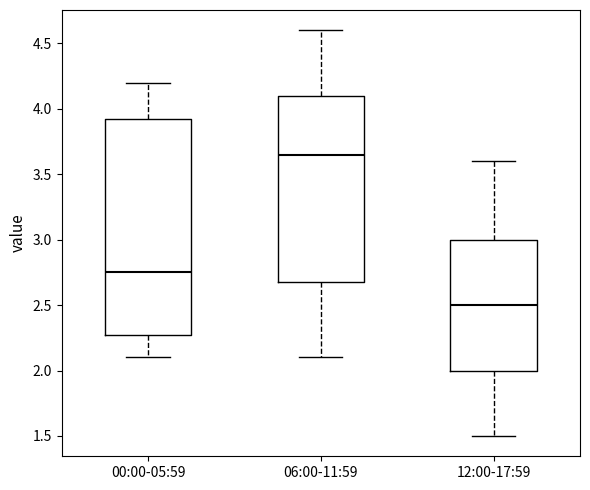

Reading left to right, read every box against the y-axis: the position of its median line, the range the box covers, and the ends of its whiskers. The values are not printed on the chart, so give them approximately, as read against the axis.

00:00-05:59: median 2.75, box 2.30 to 3.95, whiskers 2.10 to 4.20
06:00-11:59: median 3.65, box 2.70 to 4.10, whiskers 2.10 to 4.60
12:00-17:59: median 2.50, box 2.00 to 3.00, whiskers 1.50 to 3.60